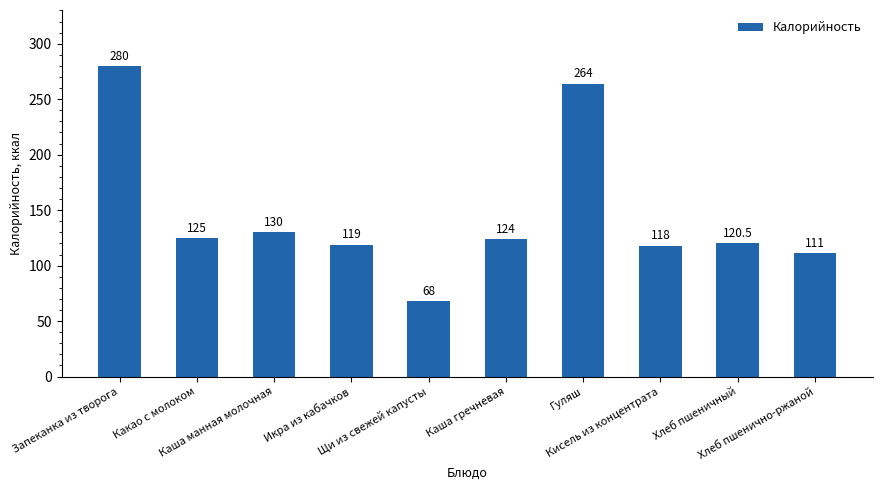

List the labels in order of value, smallest first.

Щи из свежей капусты, Хлеб пшенично-ржаной, Кисель из концентрата, Икра из кабачков, Хлеб пшеничный, Каша гречневая, Какао с молоком, Каша манная молочная, Гуляш, Запеканка из творога